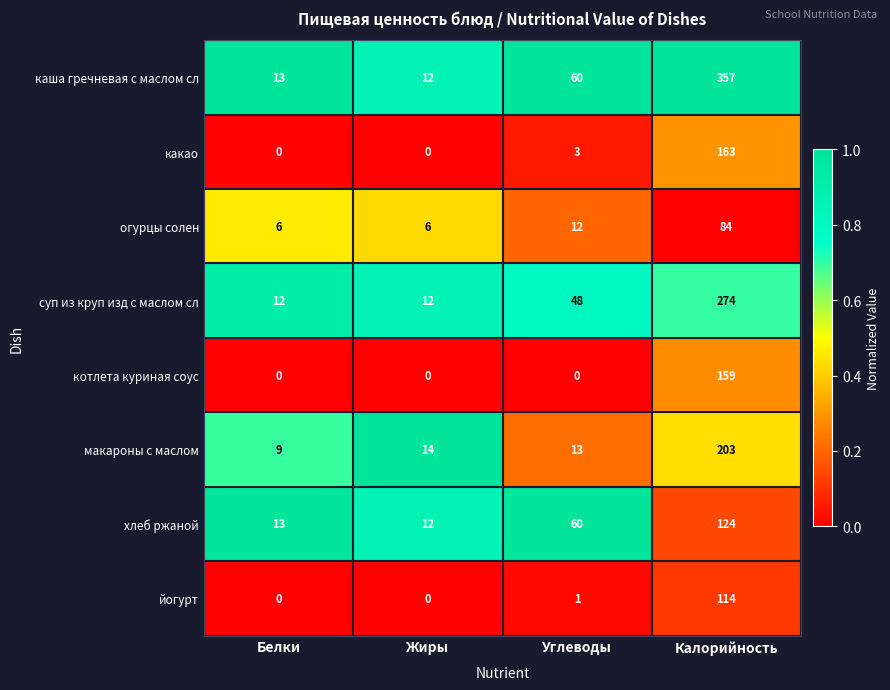

Count the суп из круп изд с маслом сл values in the range 12 to 274.

4